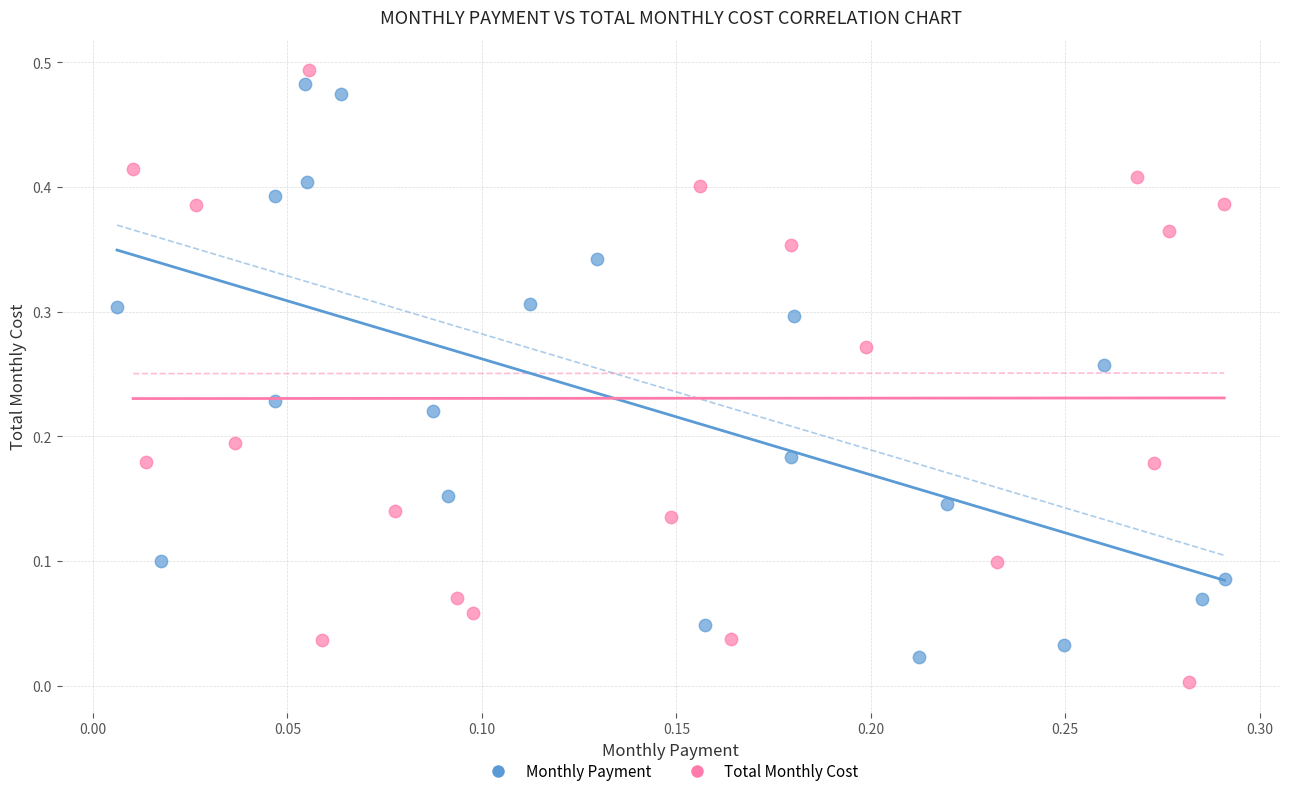

Which series contains the lowest Y value?

Total Monthly Cost